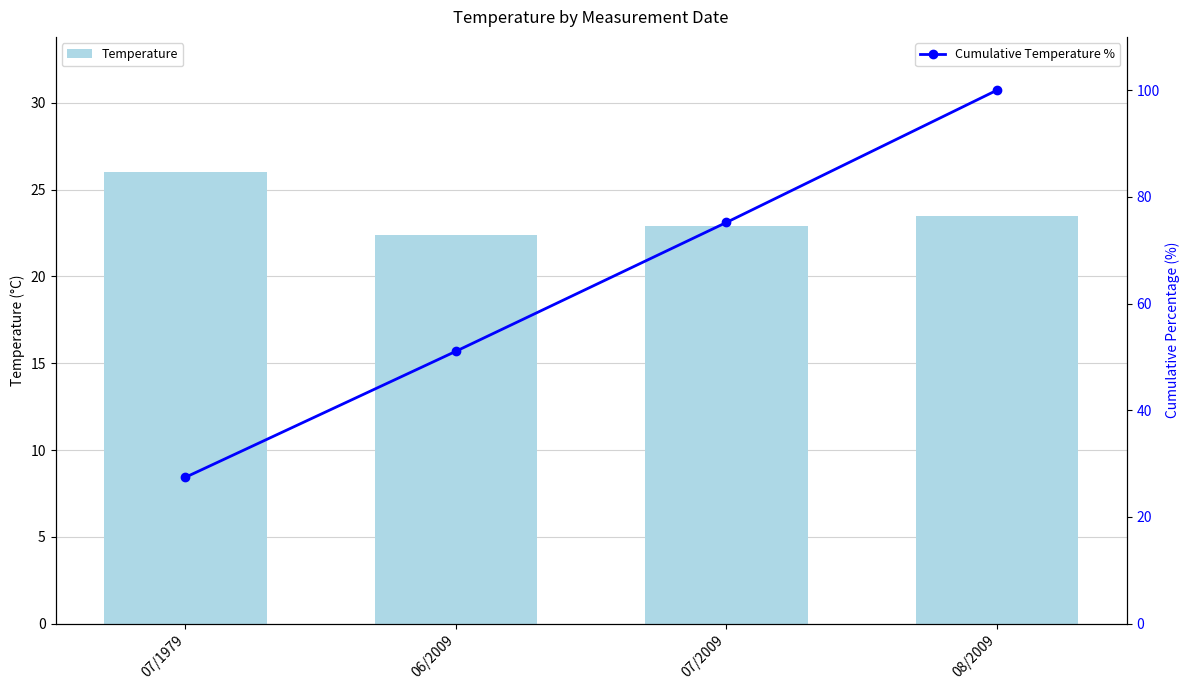

What is the average value of the Temperature series?

23.7